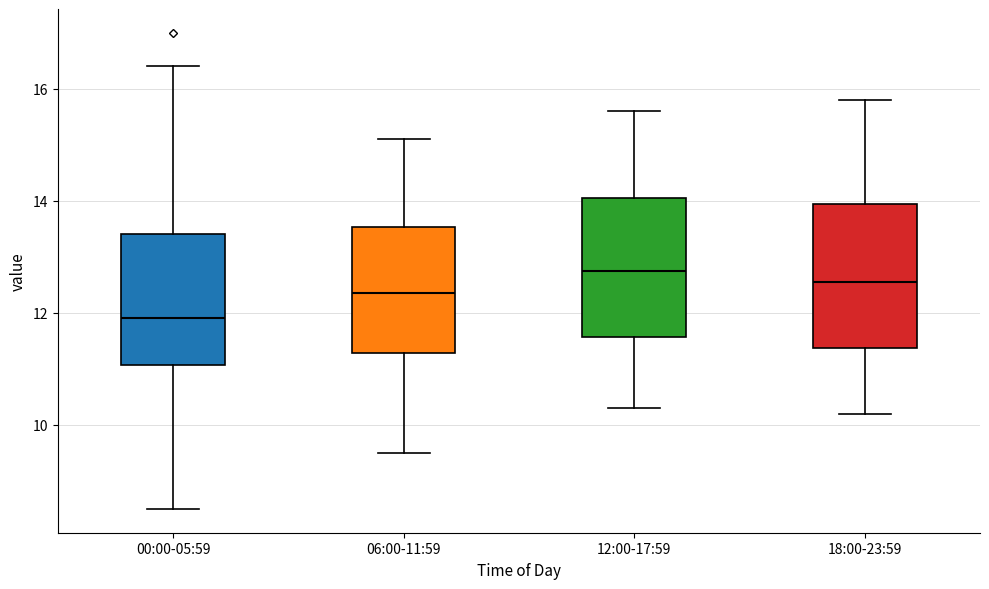

Reading left to right, transcribe this box plot: for each box, give where its median line is, the range the box spans, and where its two whiskers end, as read against the y-axis. The values are not printed on the chart, so give them approximately, as read against the axis.

00:00-05:59: median 12.0, box 11.0 to 13.4, whiskers 8.6 to 16.4
06:00-11:59: median 12.4, box 11.2 to 13.6, whiskers 9.6 to 15.2
12:00-17:59: median 12.8, box 11.6 to 14.0, whiskers 10.4 to 15.6
18:00-23:59: median 12.6, box 11.4 to 14.0, whiskers 10.2 to 15.8